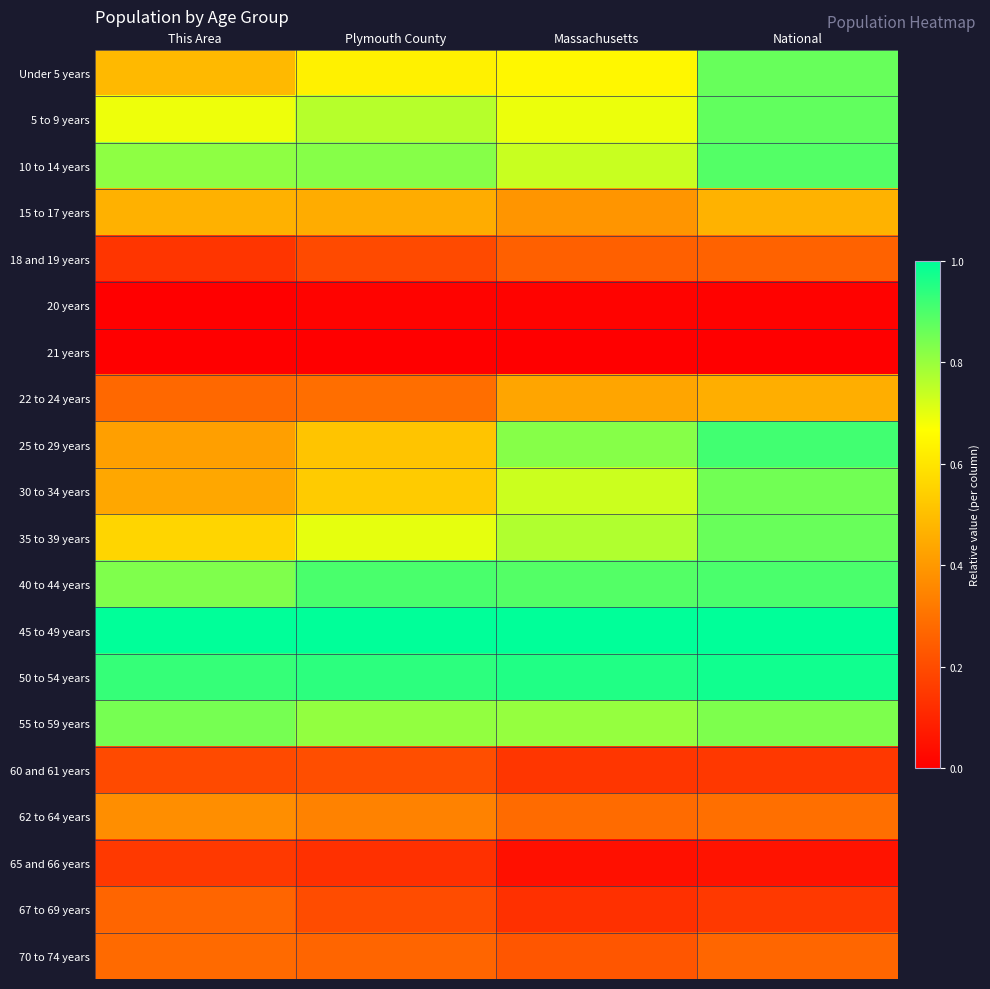

Reading right to left, list all the values displayed in this chart.

Under 5 years: National=0.9	Massachusetts=0.6	Plymouth County=0.6	This Area=0.5
5 to 9 years: National=0.9	Massachusetts=0.7	Plymouth County=0.8	This Area=0.7
10 to 14 years: National=0.9	Massachusetts=0.7	Plymouth County=0.8	This Area=0.8
15 to 17 years: National=0.5	Massachusetts=0.4	Plymouth County=0.4	This Area=0.5
18 and 19 years: National=0.3	Massachusetts=0.3	Plymouth County=0.2	This Area=0.1
20 years: National=0.0	Massachusetts=0.0	Plymouth County=0.0	This Area=0.0
21 years: National=0.0	Massachusetts=0.0	Plymouth County=0.0	This Area=0.0
22 to 24 years: National=0.5	Massachusetts=0.4	Plymouth County=0.3	This Area=0.3
25 to 29 years: National=0.9	Massachusetts=0.8	Plymouth County=0.5	This Area=0.4
30 to 34 years: National=0.9	Massachusetts=0.7	Plymouth County=0.5	This Area=0.4
35 to 39 years: National=0.9	Massachusetts=0.8	Plymouth County=0.7	This Area=0.6
40 to 44 years: National=0.9	Massachusetts=0.9	Plymouth County=0.9	This Area=0.8
45 to 49 years: National=1.0	Massachusetts=1.0	Plymouth County=1.0	This Area=1.0
50 to 54 years: National=1.0	Massachusetts=1.0	Plymouth County=0.9	This Area=0.9
55 to 59 years: National=0.8	Massachusetts=0.8	Plymouth County=0.8	This Area=0.8
60 and 61 years: National=0.2	Massachusetts=0.1	Plymouth County=0.2	This Area=0.2
62 to 64 years: National=0.3	Massachusetts=0.3	Plymouth County=0.3	This Area=0.4
65 and 66 years: National=0.1	Massachusetts=0.0	Plymouth County=0.1	This Area=0.2
67 to 69 years: National=0.2	Massachusetts=0.1	Plymouth County=0.2	This Area=0.3
70 to 74 years: National=0.3	Massachusetts=0.2	Plymouth County=0.3	This Area=0.3